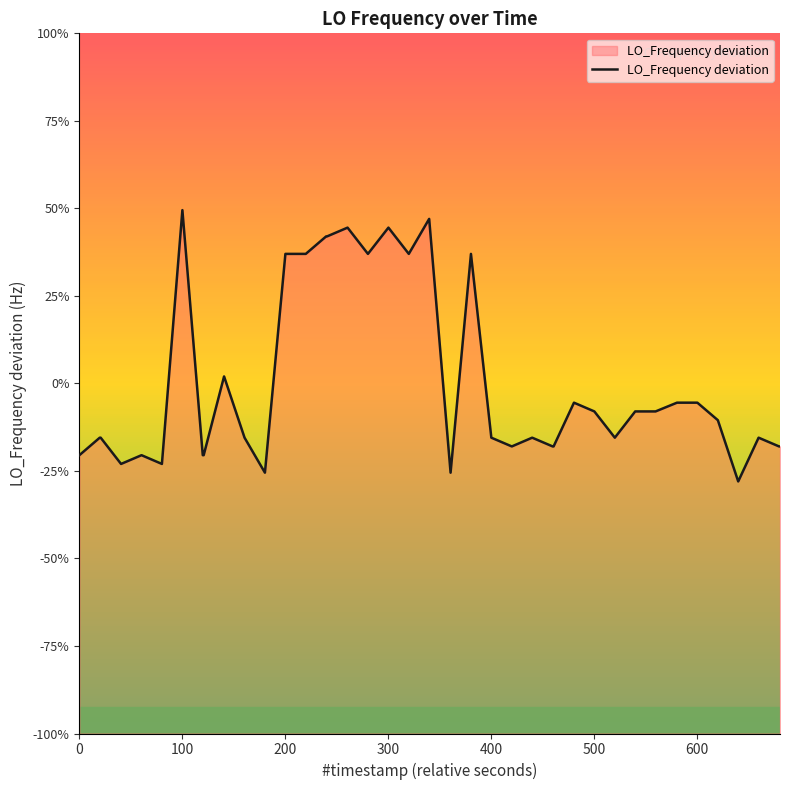

Does the chart have visible grid lines?

No